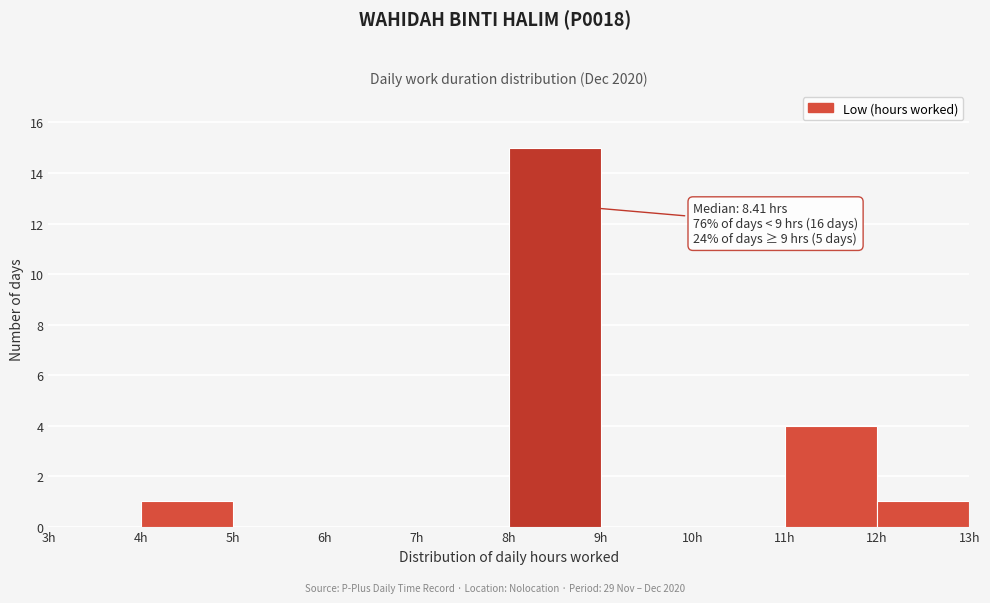

Over which range of the x-axis is the bar tallest?

8 to 9